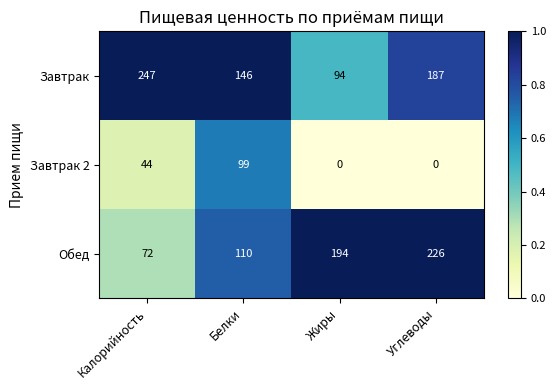

Which series has the largest total across all categories?

Завтрак